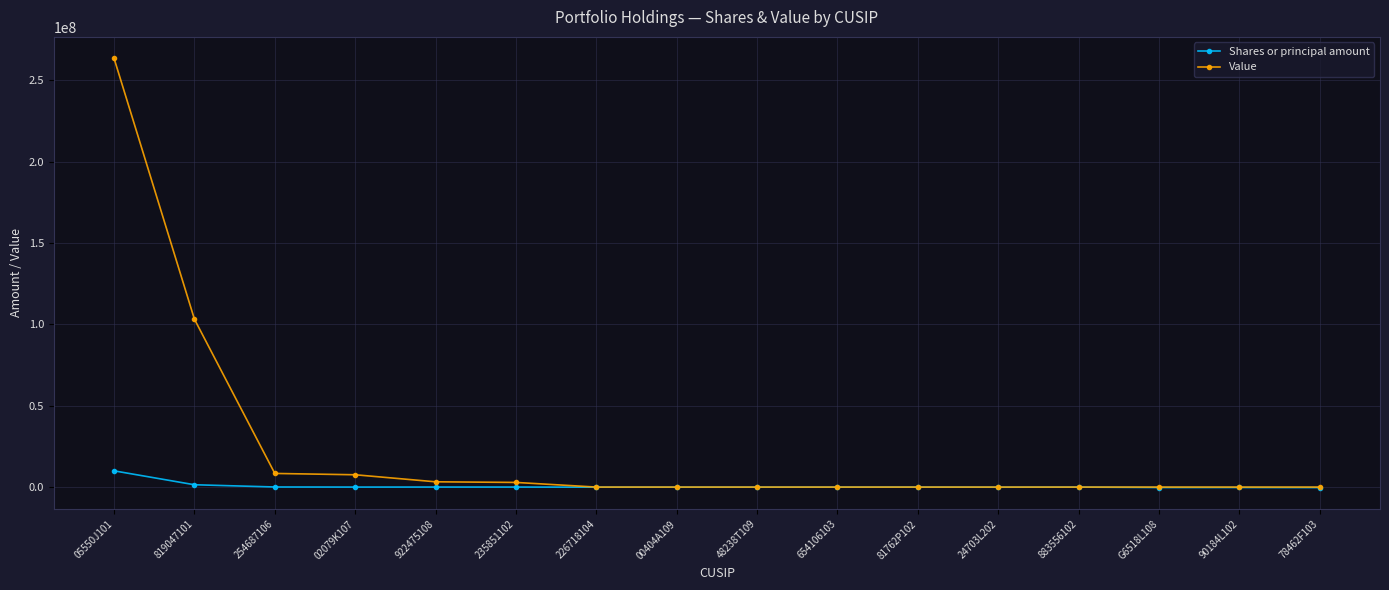

What is the label of the 10th point from the right?

226718104